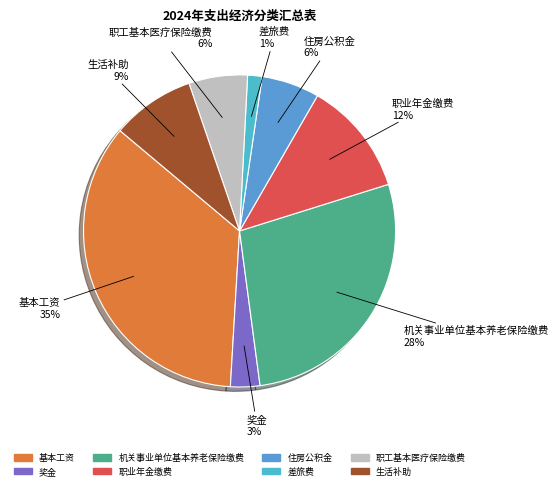

Does any single category account for the majority?

No